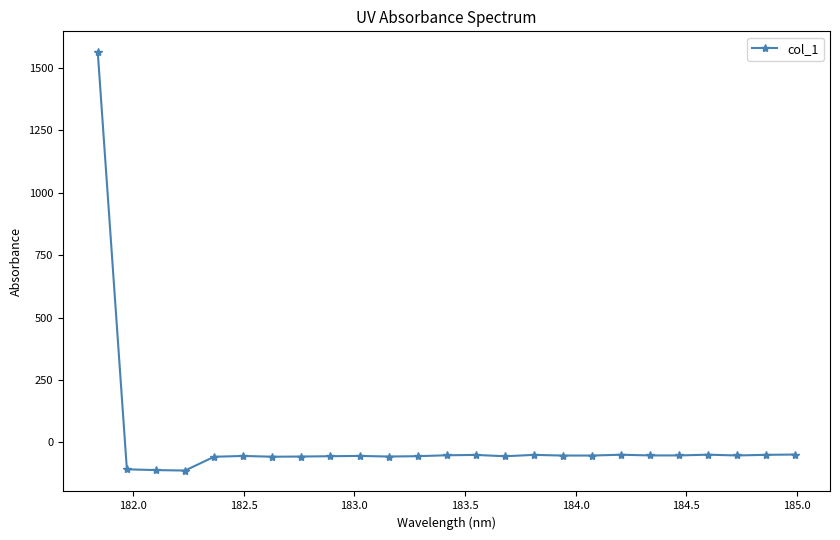

What is the average value?

4.3